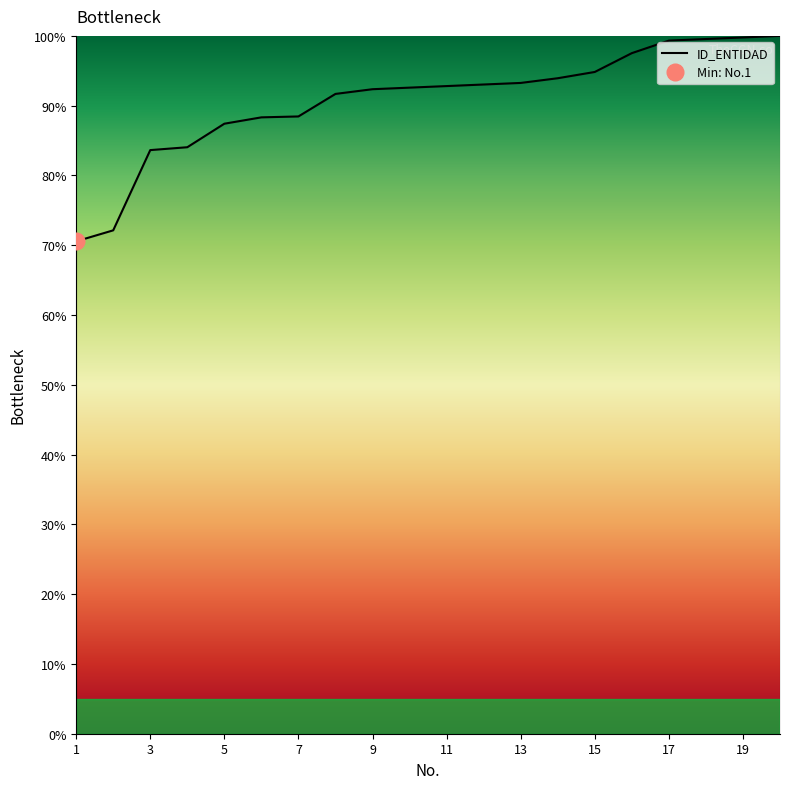

Count the number of values greater than 92.

12